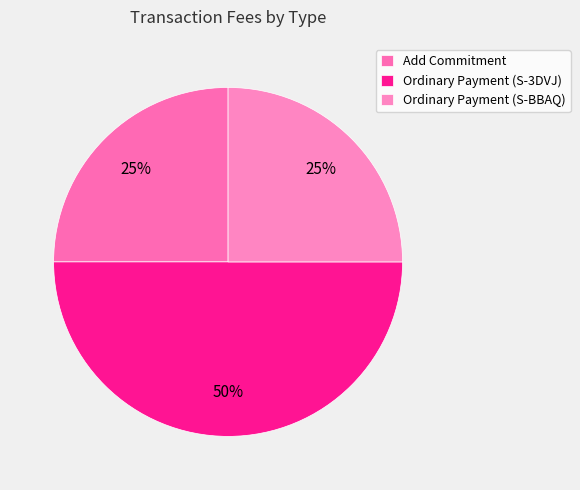

Does any single category account for the majority?

No